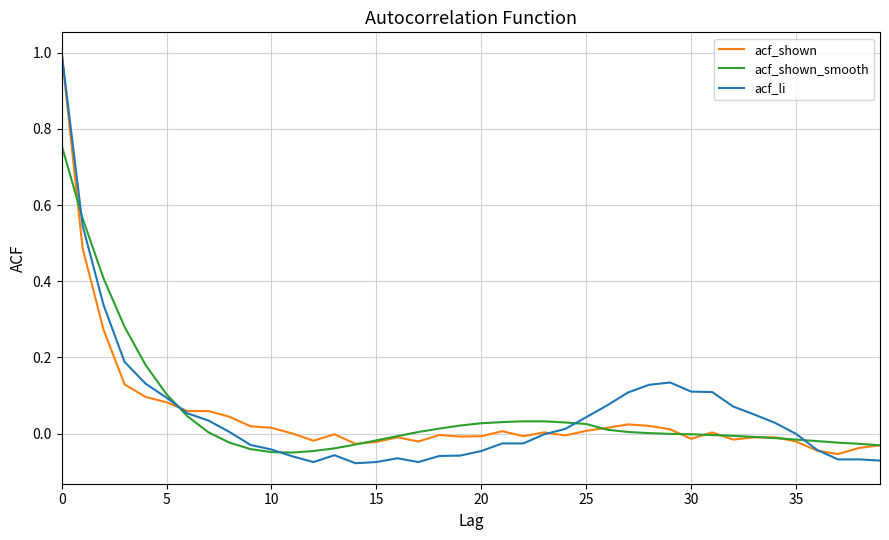

Is this an area chart (filled region under the line)?

No